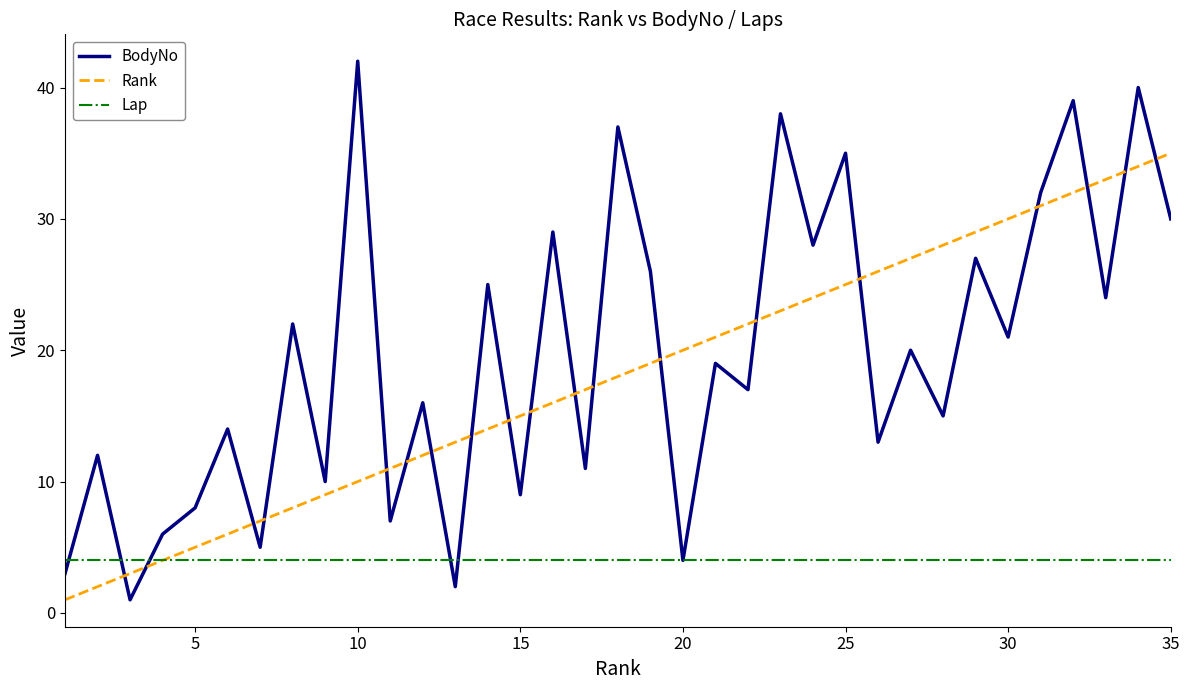

What is the minimum value for Lap?

4